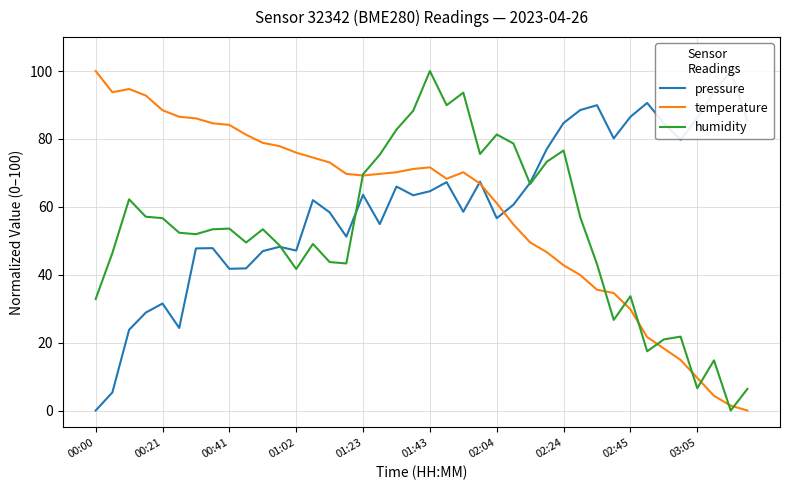

The value of pressure at 38 is 176.3. True or false?

False